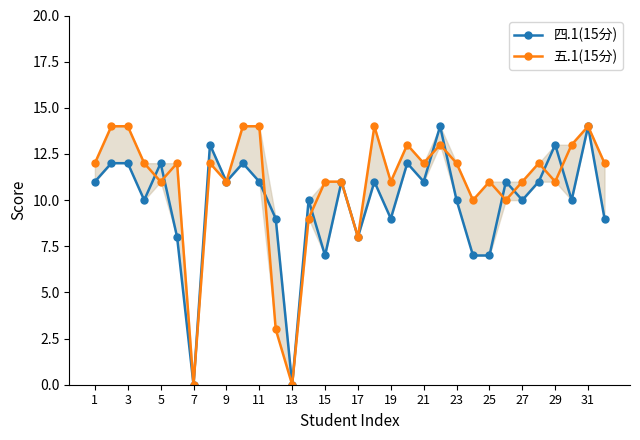

Which label corresponds to the smallest value in the chart?

7